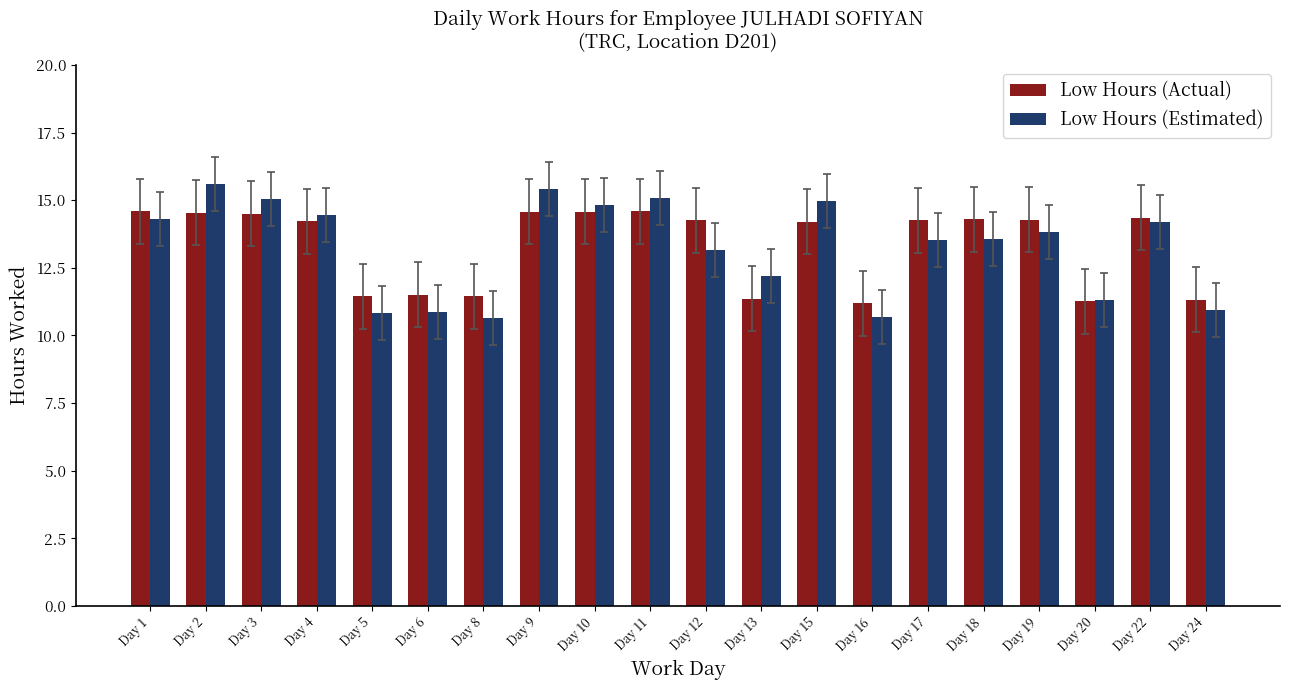

The Low Hours (Actual) series shows 11.2 at Day 16. True or false?

True